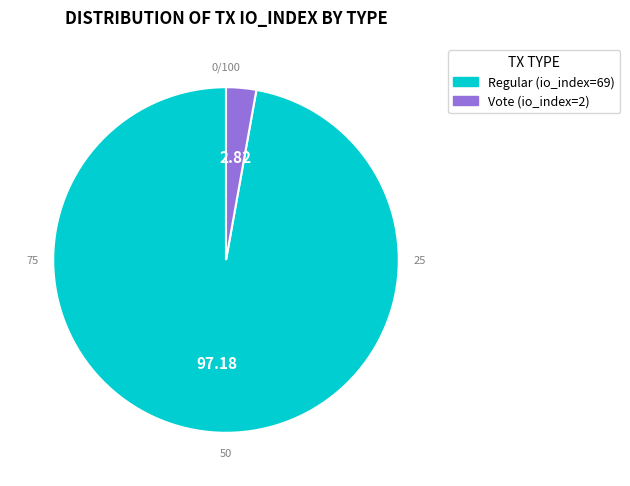

What is the ratio of the value at Regular (io_index=69) to the value at Vote (io_index=2)?

34.5